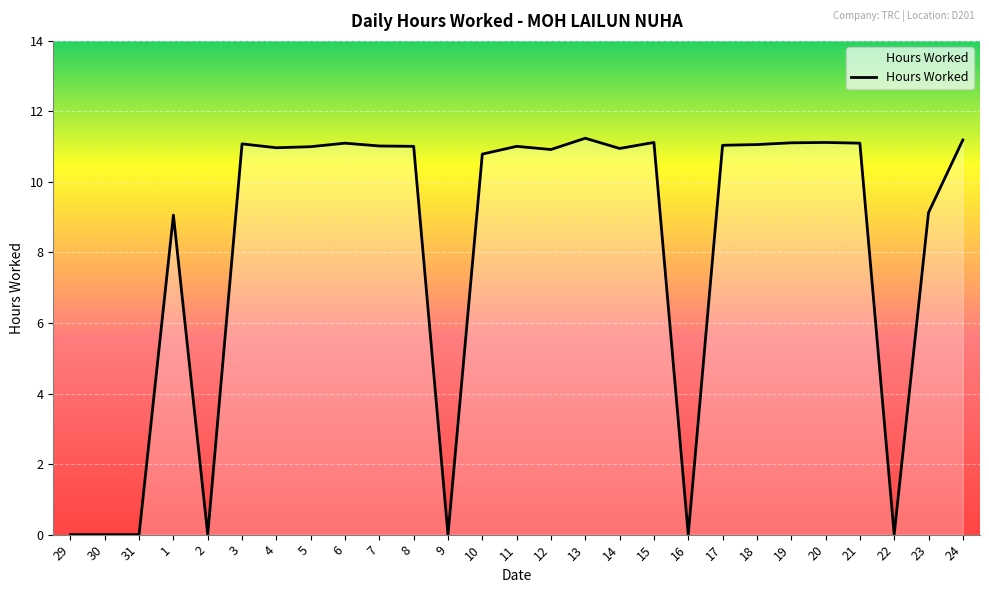

What is the difference between the values at 22 and 21?

11.1